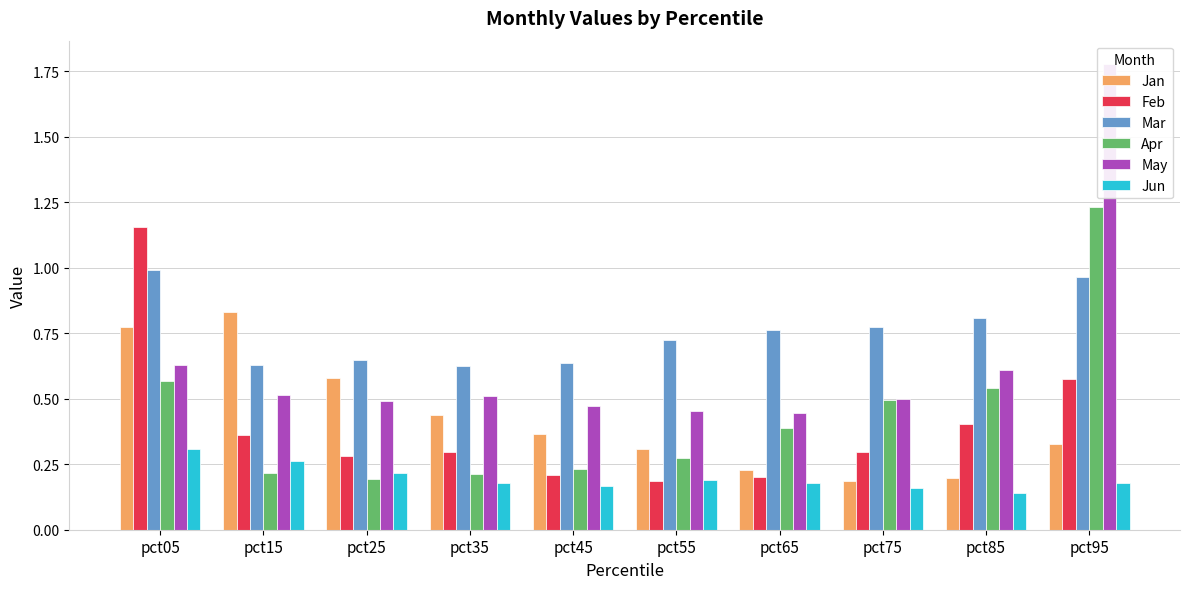

What is the smallest value displayed?

0.1